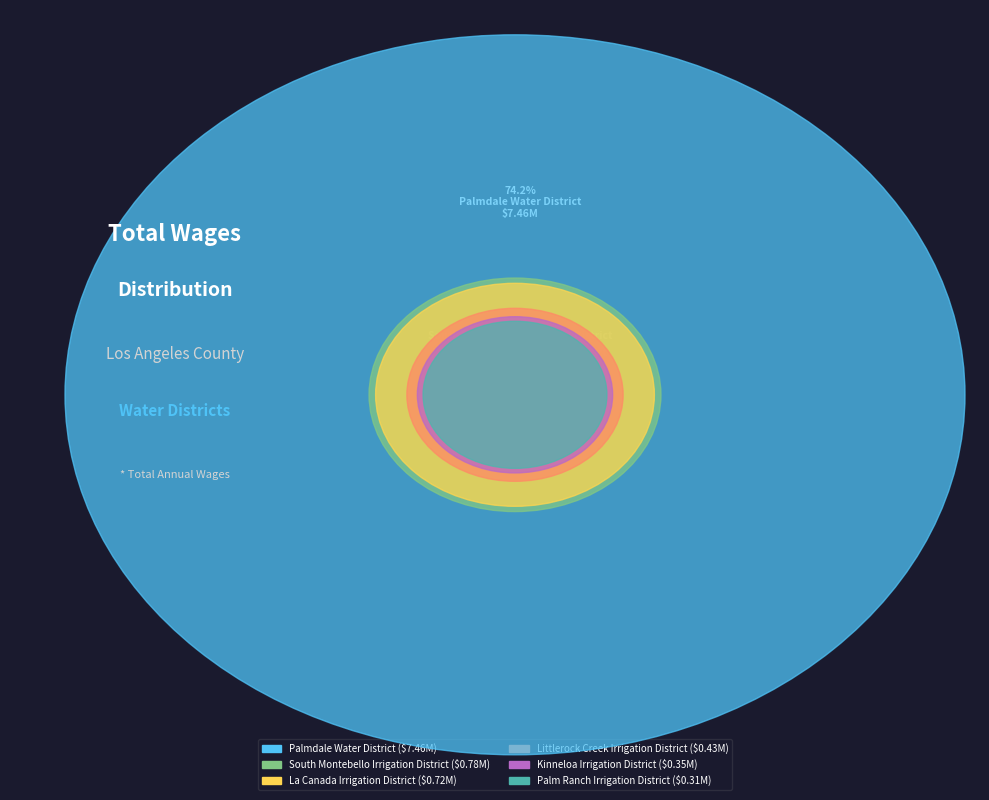

Is it true that La Canada Irrigation District is 7% of the pie?

True